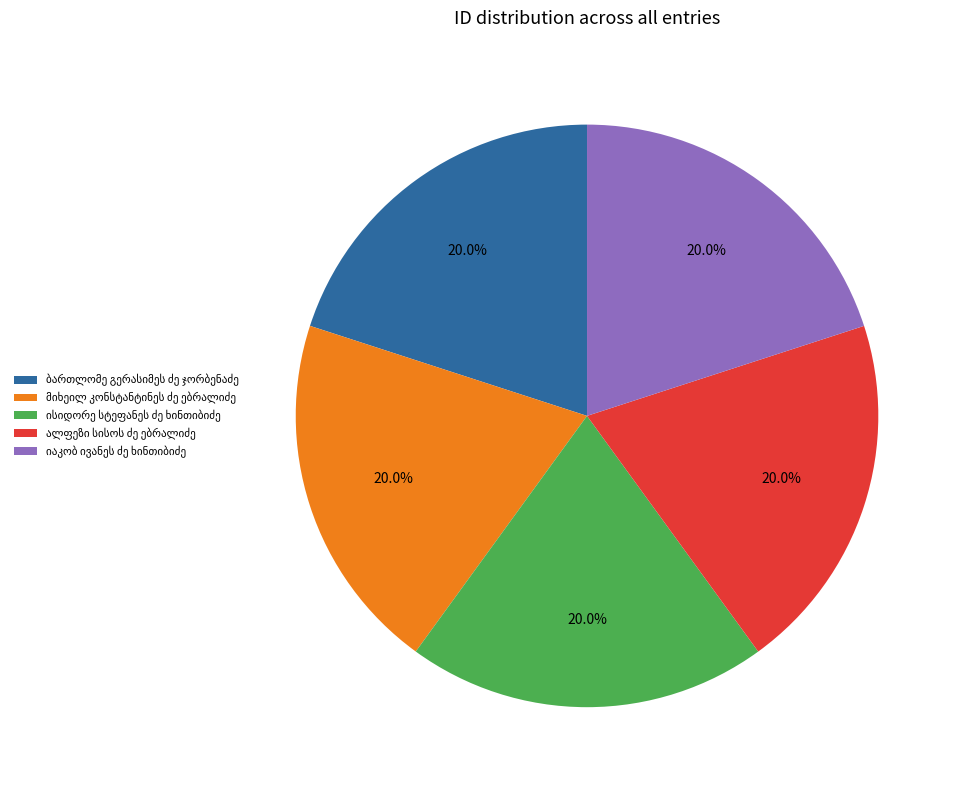

How many segments does this pie chart have?

5